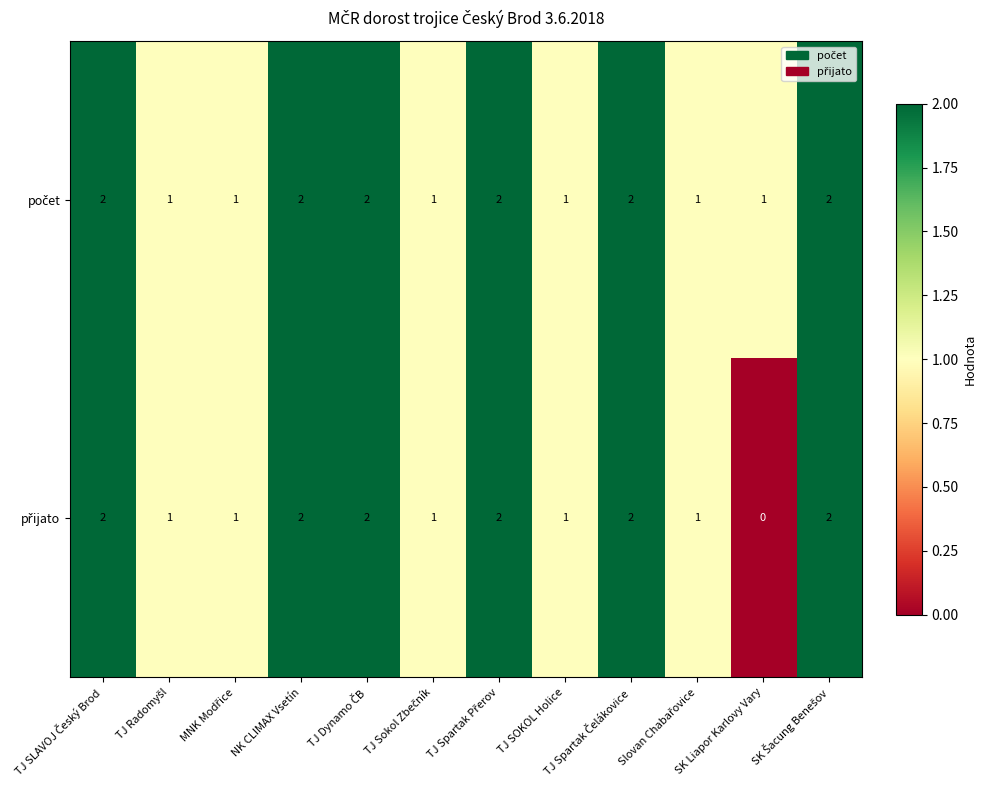

Which label corresponds to the smallest value in the chart?

SK Liapor Karlovy Vary